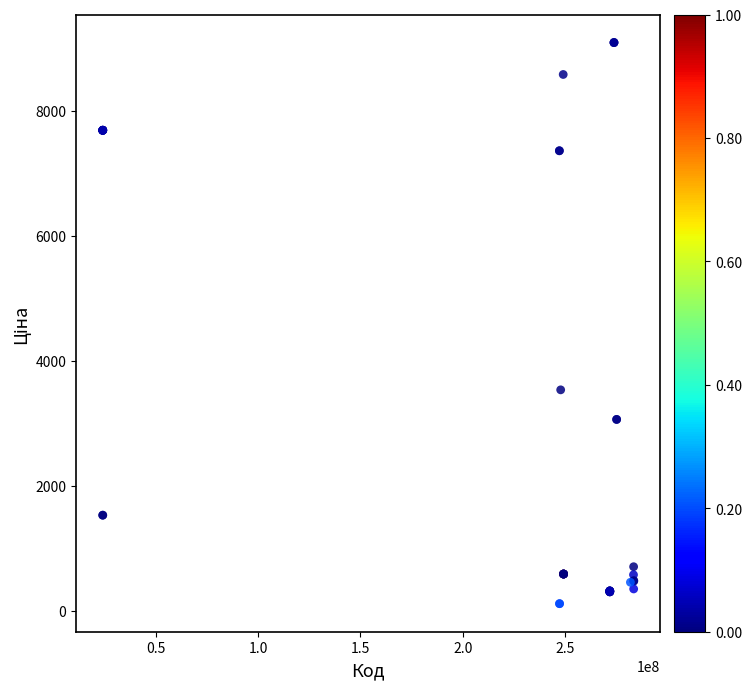

What Y value in the scatter plot is closest to 4601?

3533.1